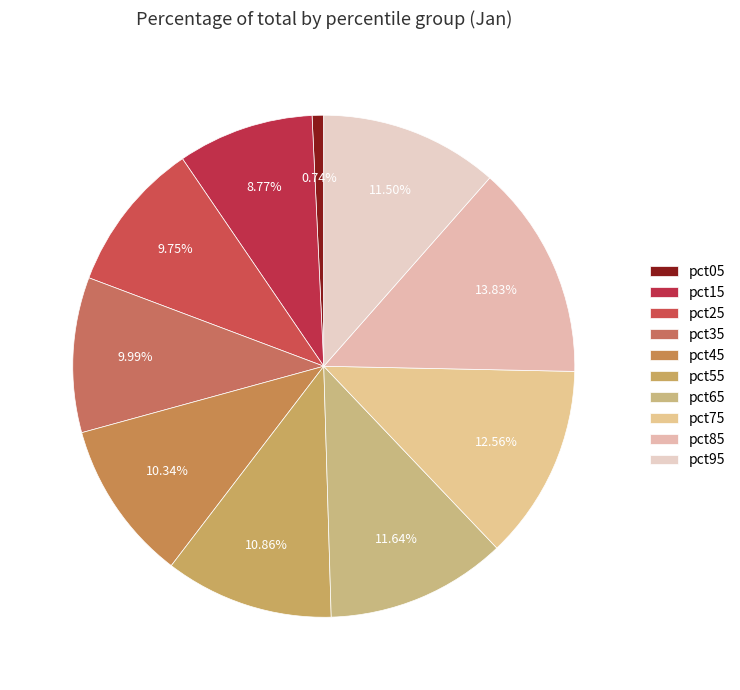

What is the smallest slice in the pie chart?

pct05